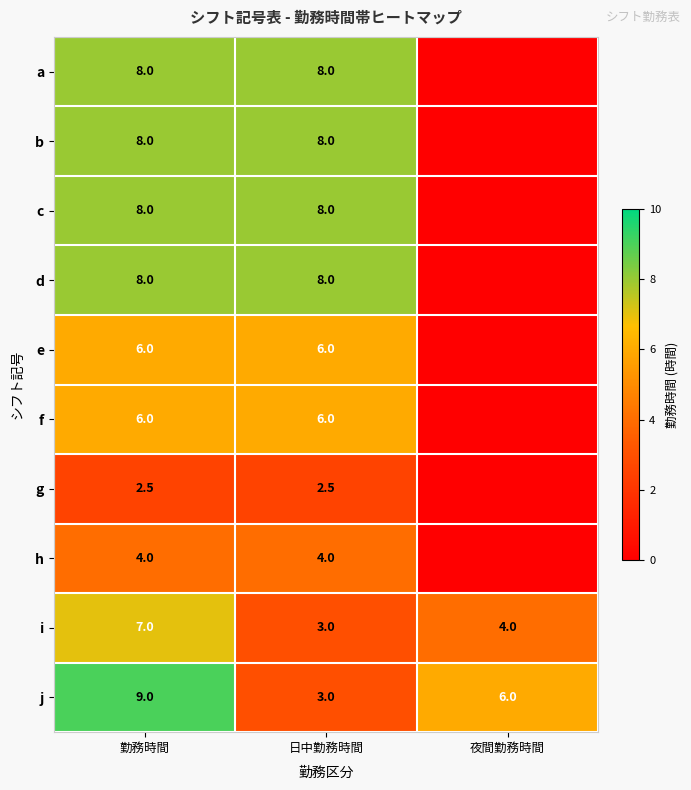

The value of f at 日中勤務時間 is 6.0. True or false?

True